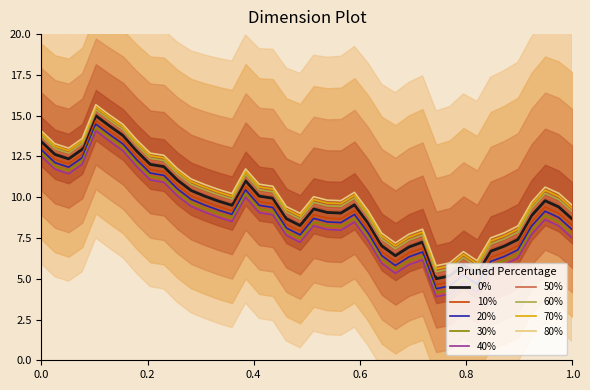

What is the smallest value displayed?

5.0